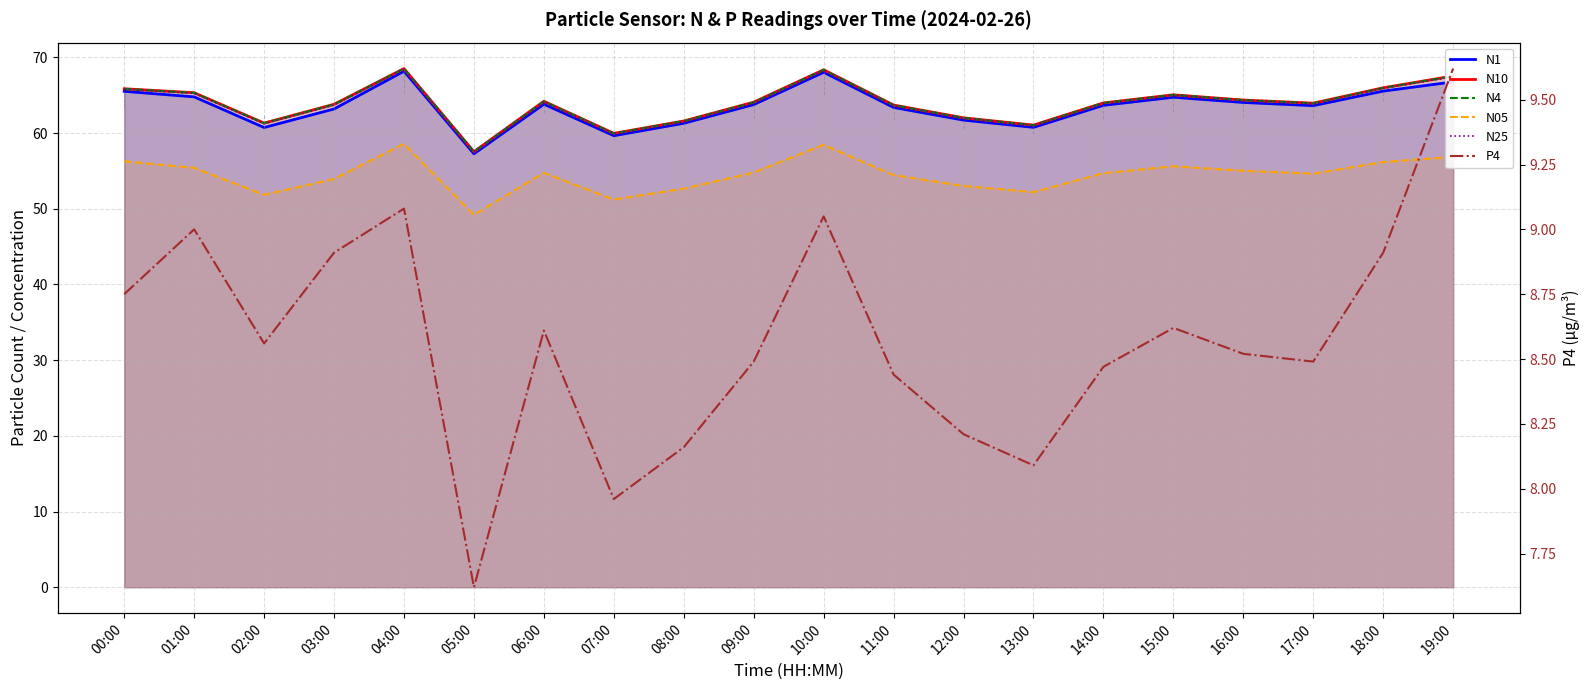

What value does the N10 series have at 06:00?

64.2